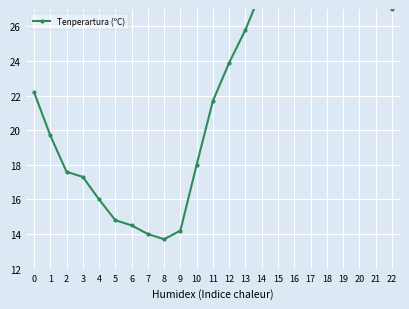

How many categories are shown in the chart?

23